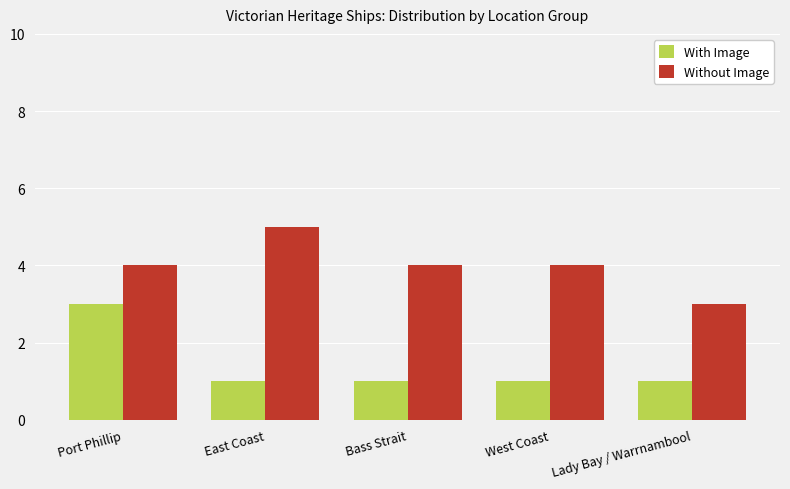

Does the chart contain stacked bars?

No